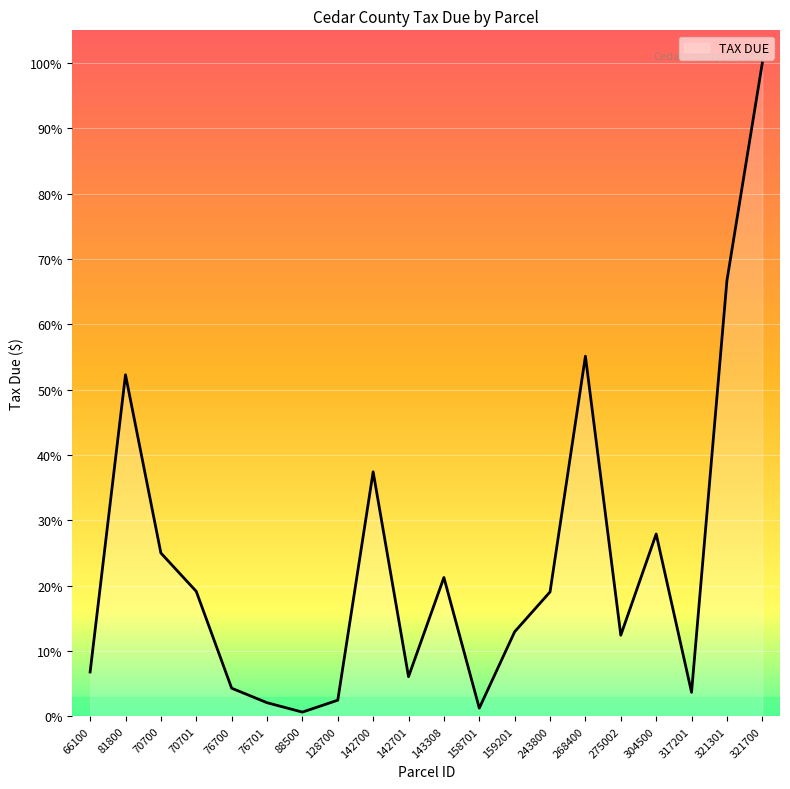

Where does the data first go above 1602?

81800